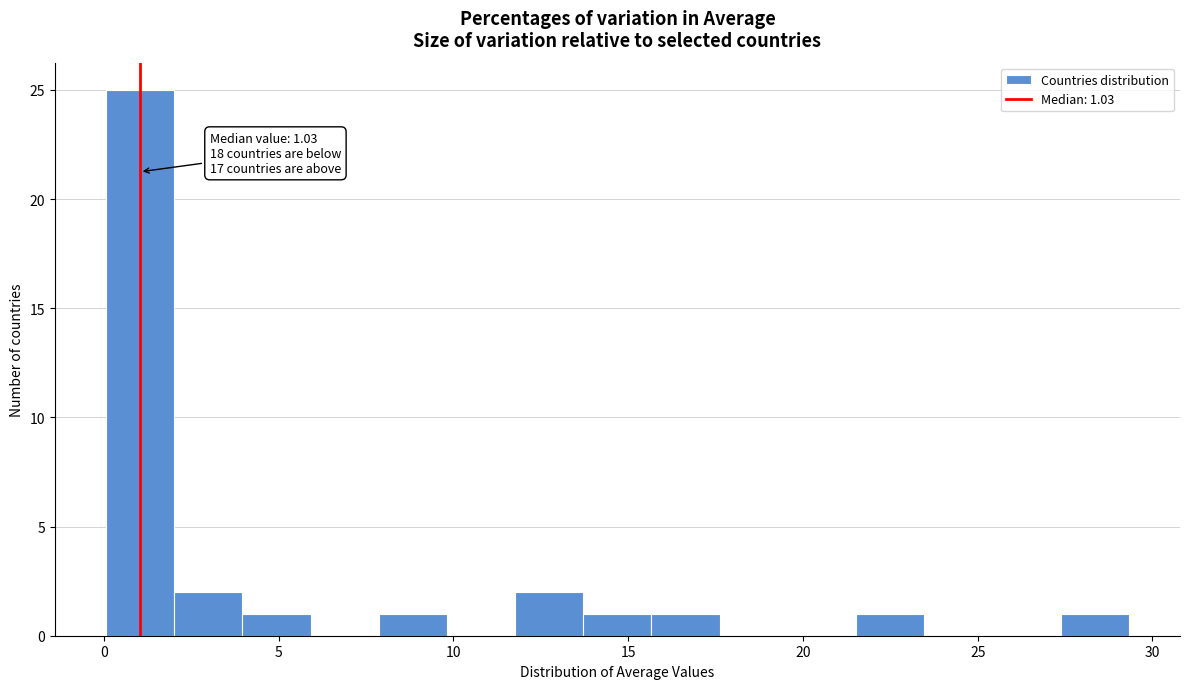

Around what value on the x-axis is the tallest bar? Give the approximate position of its centre, as read against the axis.

1.0